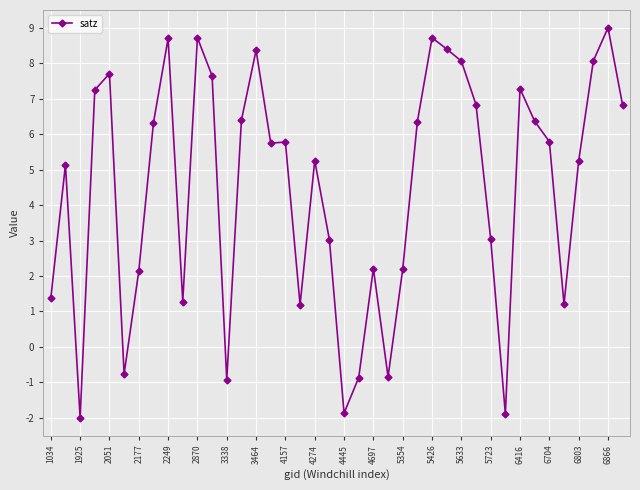

What is the greatest value displayed?

9.0